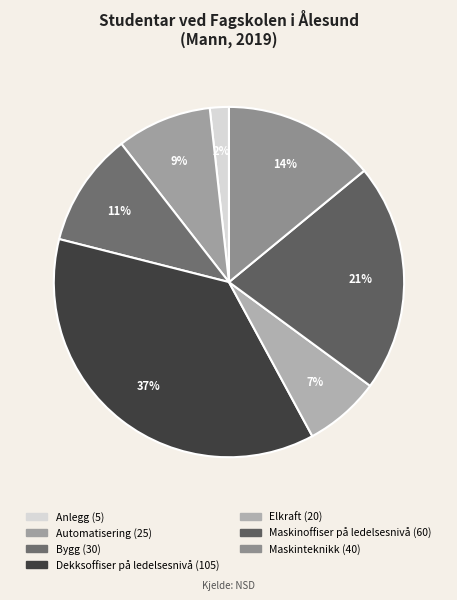

What percentage is the Anlegg slice, to the nearest percent?

2%